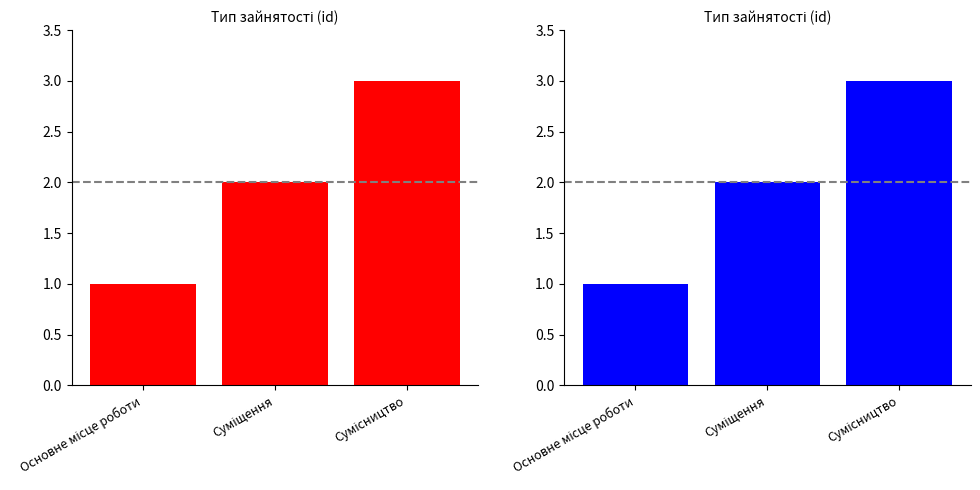

Count the number of data series in this chart.

1